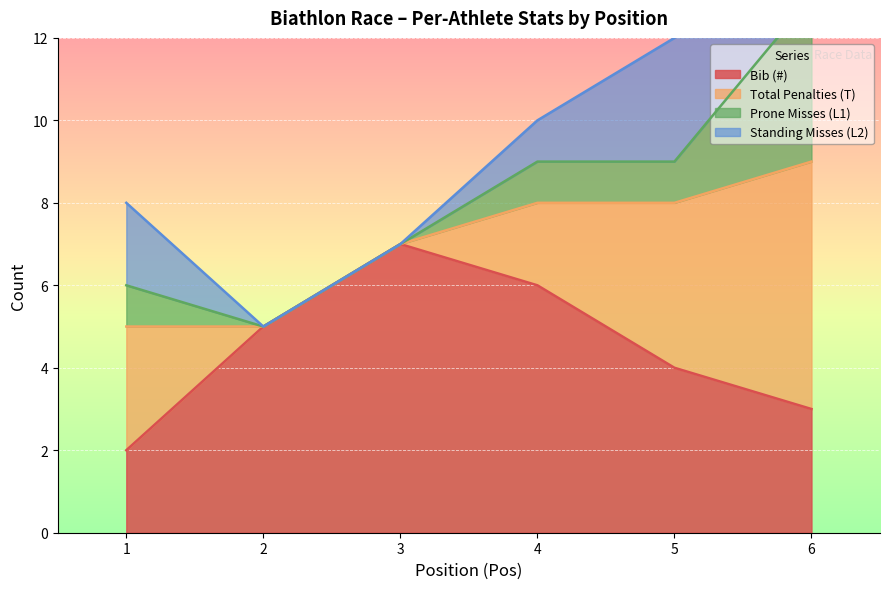

Between 4 and 3, which is larger?

3